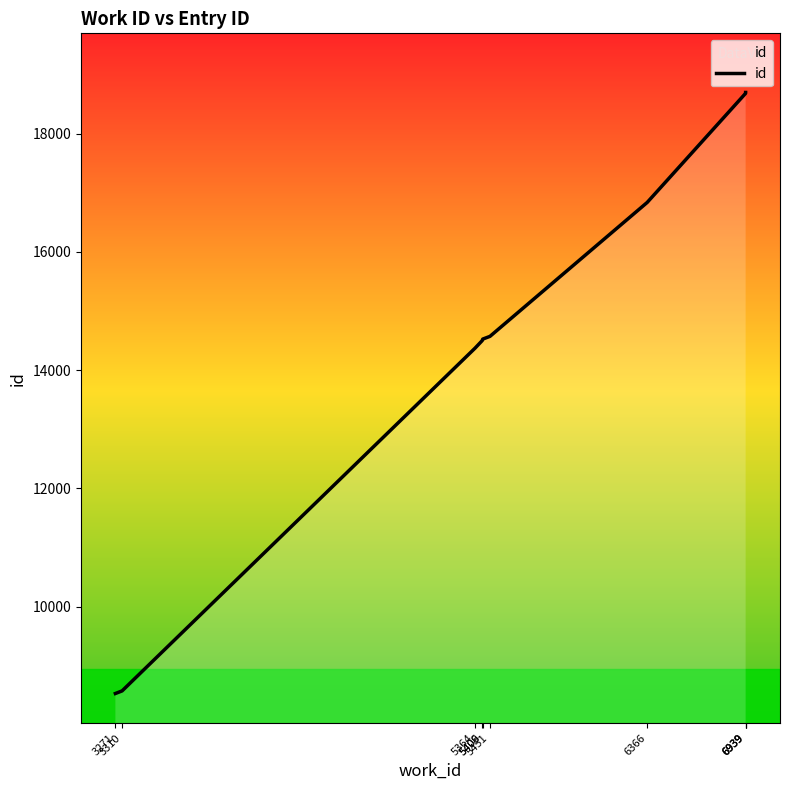

What is the sum of the values at 5409 and 6939?

33209